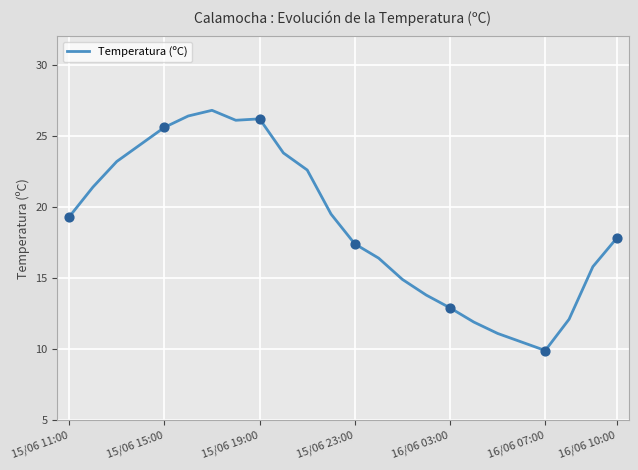

What is the difference between the maximum and minimum values?

16.9